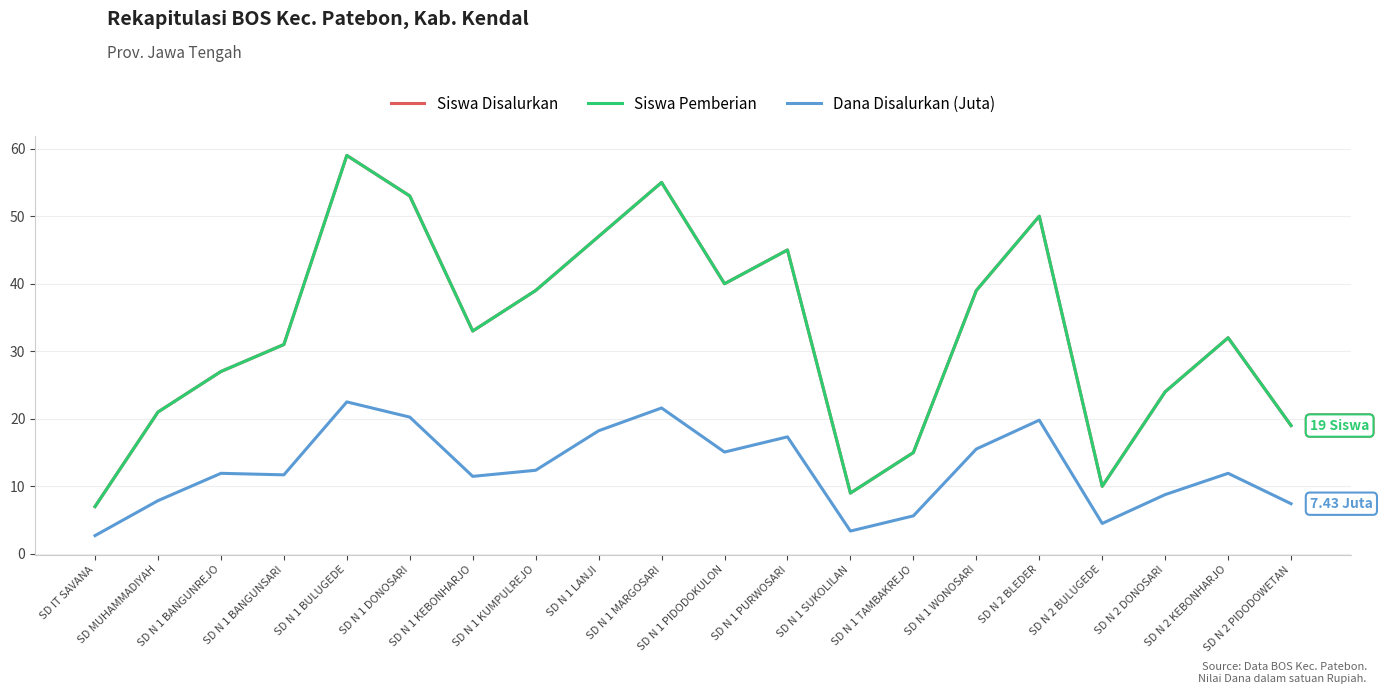

Reading left to right, transcribe all the data shown in this chart.

Siswa Disalurkan: SD IT SAVANA=7.0	SD MUHAMMADIYAH=21.0	SD N 1 BANGUNREJO=27.0	SD N 1 BANGUNSARI=31.0	SD N 1 BULUGEDE=59.0	SD N 1 DONOSARI=53.0	SD N 1 KEBONHARJO=33.0	SD N 1 KUMPULREJO=39.0	SD N 1 LANJI=47.0	SD N 1 MARGOSARI=55.0	SD N 1 PIDODOKULON=40.0	SD N 1 PURWOSARI=45.0	SD N 1 SUKOLILAN=9.0	SD N 1 TAMBAKREJO=15.0	SD N 1 WONOSARI=39.0	SD N 2 BLEDER=50.0	SD N 2 BULUGEDE=10.0	SD N 2 DONOSARI=24.0	SD N 2 KEBONHARJO=32.0	SD N 2 PIDODOWETAN=19.0
Siswa Pemberian: SD IT SAVANA=7.0	SD MUHAMMADIYAH=21.0	SD N 1 BANGUNREJO=27.0	SD N 1 BANGUNSARI=31.0	SD N 1 BULUGEDE=59.0	SD N 1 DONOSARI=53.0	SD N 1 KEBONHARJO=33.0	SD N 1 KUMPULREJO=39.0	SD N 1 LANJI=47.0	SD N 1 MARGOSARI=55.0	SD N 1 PIDODOKULON=40.0	SD N 1 PURWOSARI=45.0	SD N 1 SUKOLILAN=9.0	SD N 1 TAMBAKREJO=15.0	SD N 1 WONOSARI=39.0	SD N 2 BLEDER=50.0	SD N 2 BULUGEDE=10.0	SD N 2 DONOSARI=24.0	SD N 2 KEBONHARJO=32.0	SD N 2 PIDODOWETAN=19.0
Dana Disalurkan (Juta): SD IT SAVANA=2.7	SD MUHAMMADIYAH=7.9	SD N 1 BANGUNREJO=11.9	SD N 1 BANGUNSARI=11.7	SD N 1 BULUGEDE=22.5	SD N 1 DONOSARI=20.2	SD N 1 KEBONHARJO=11.5	SD N 1 KUMPULREJO=12.4	SD N 1 LANJI=18.2	SD N 1 MARGOSARI=21.6	SD N 1 PIDODOKULON=15.1	SD N 1 PURWOSARI=17.3	SD N 1 SUKOLILAN=3.4	SD N 1 TAMBAKREJO=5.6	SD N 1 WONOSARI=15.5	SD N 2 BLEDER=19.8	SD N 2 BULUGEDE=4.5	SD N 2 DONOSARI=8.8	SD N 2 KEBONHARJO=11.9	SD N 2 PIDODOWETAN=7.4